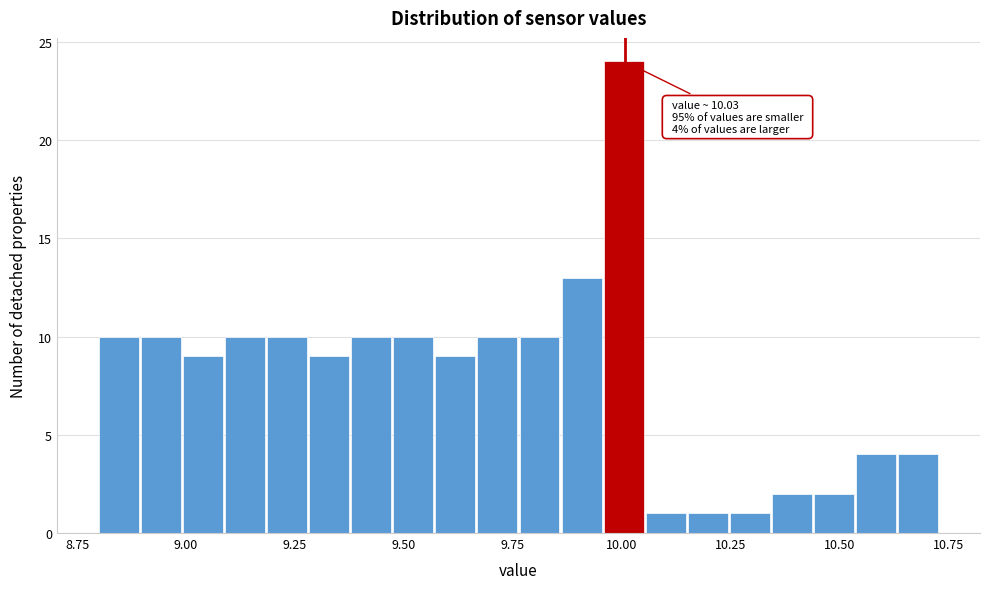

Read against the x-axis, roughly where is the centre of the tallest bar?

10.00